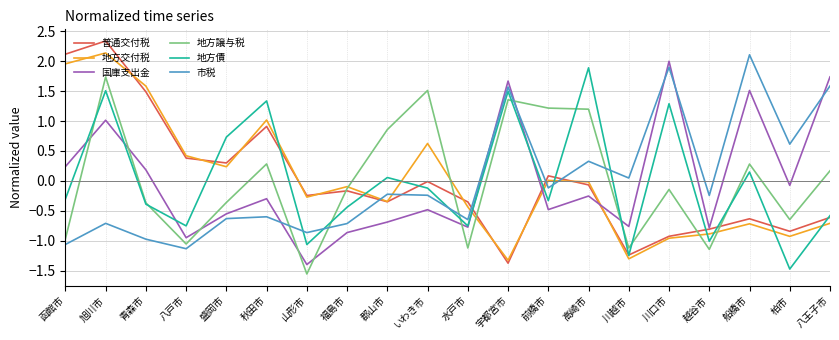

What are all the series names shown in the legend?

普通交付税, 地方交付税, 国庫支出金, 地方譲与税, 地方債, 市税